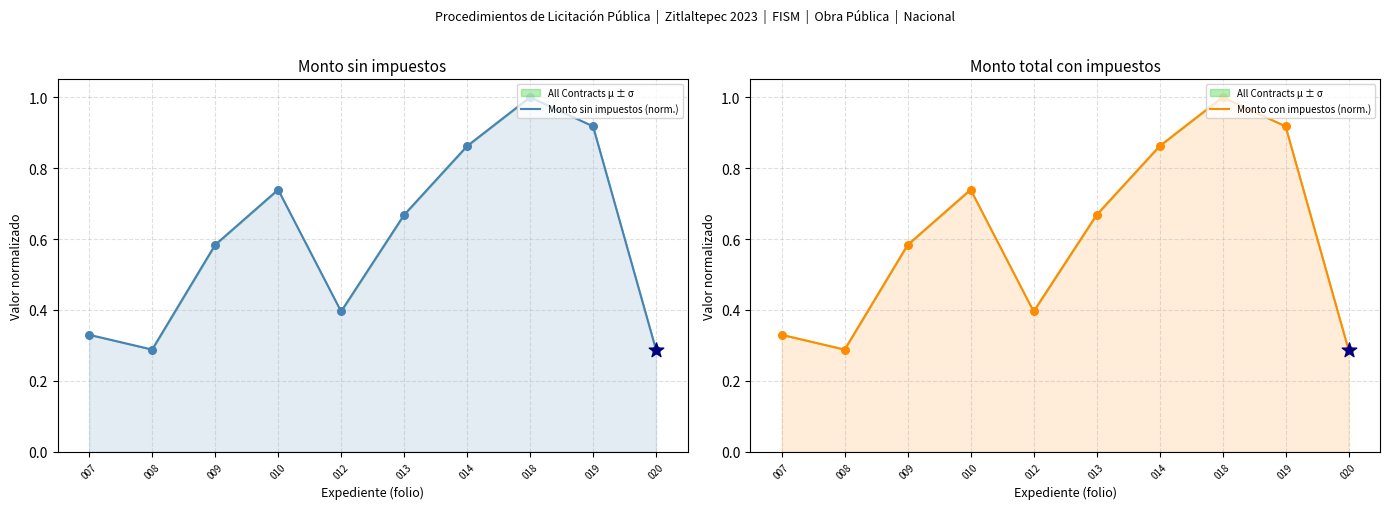

Which series contains the lowest Y value?

Monto con impuestos (norm.)